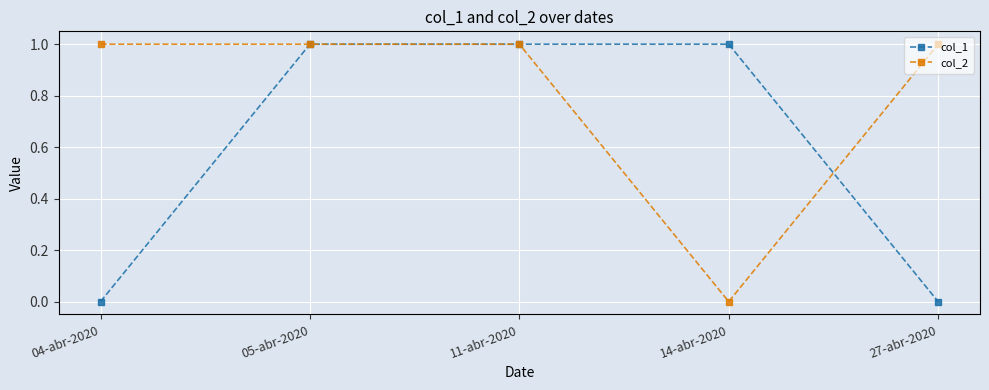

What is the maximum value shown in the chart?

1